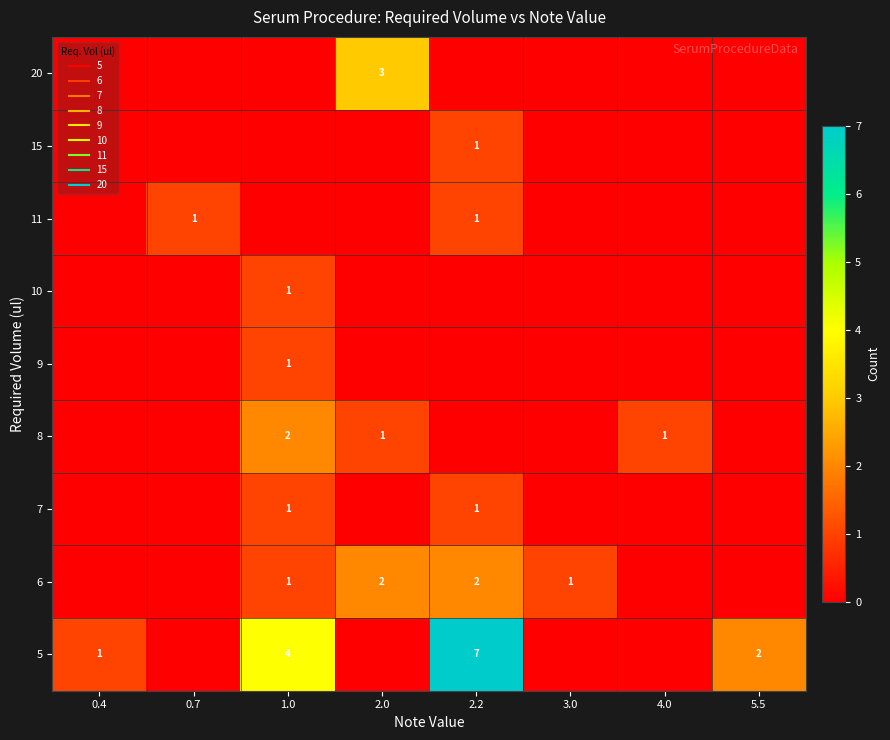

The value of row_2 at 4.0 is 0. True or false?

False